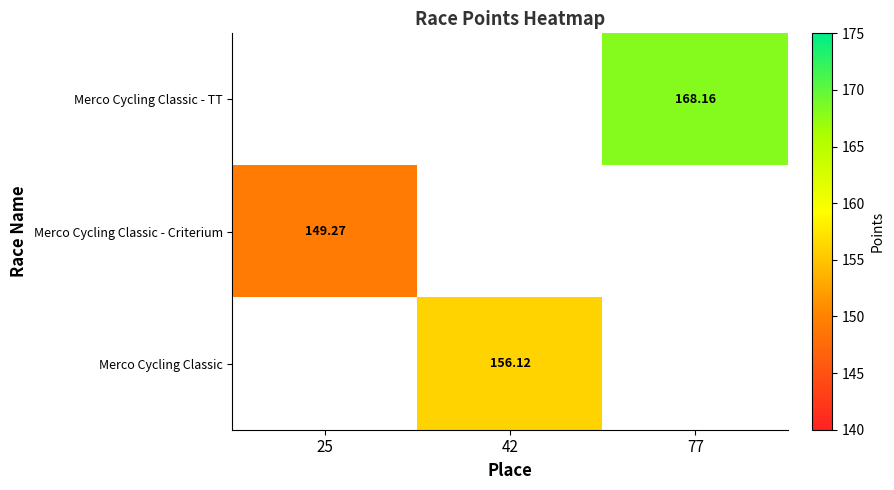

At which category does the chart reach its minimum across all series?

25